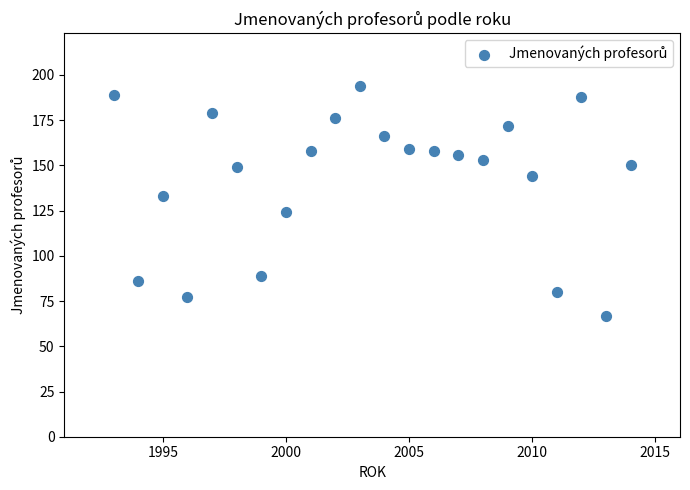

What Y value in the scatter plot is closest to 130?

133